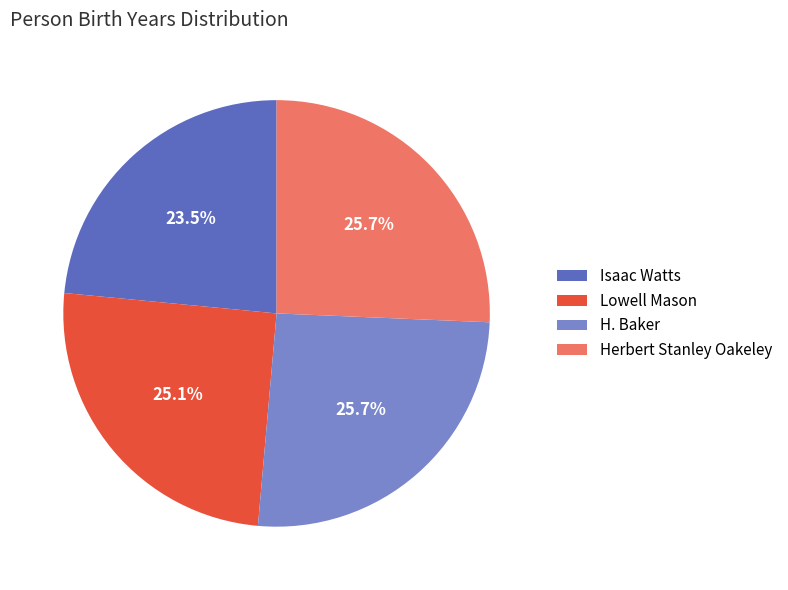

How many slices are in this pie chart?

4